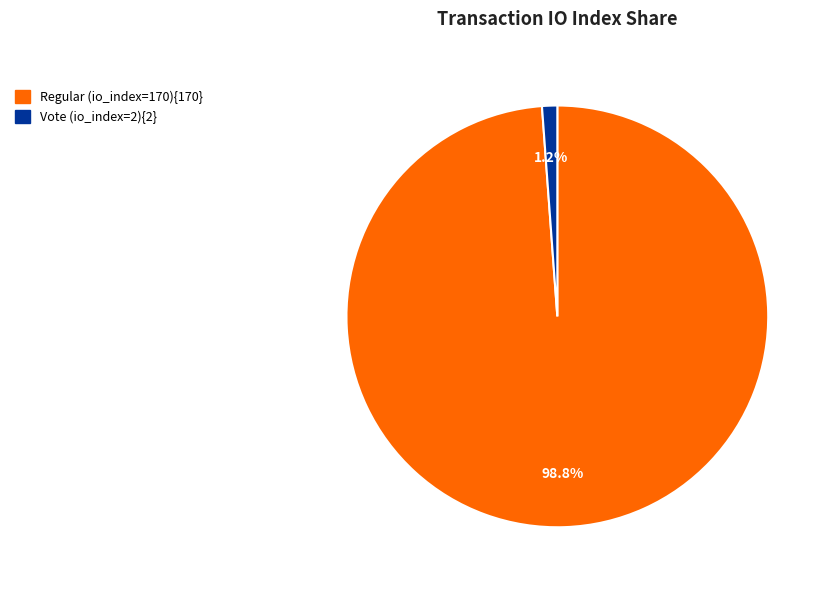

Is there a majority slice in this chart?

Yes